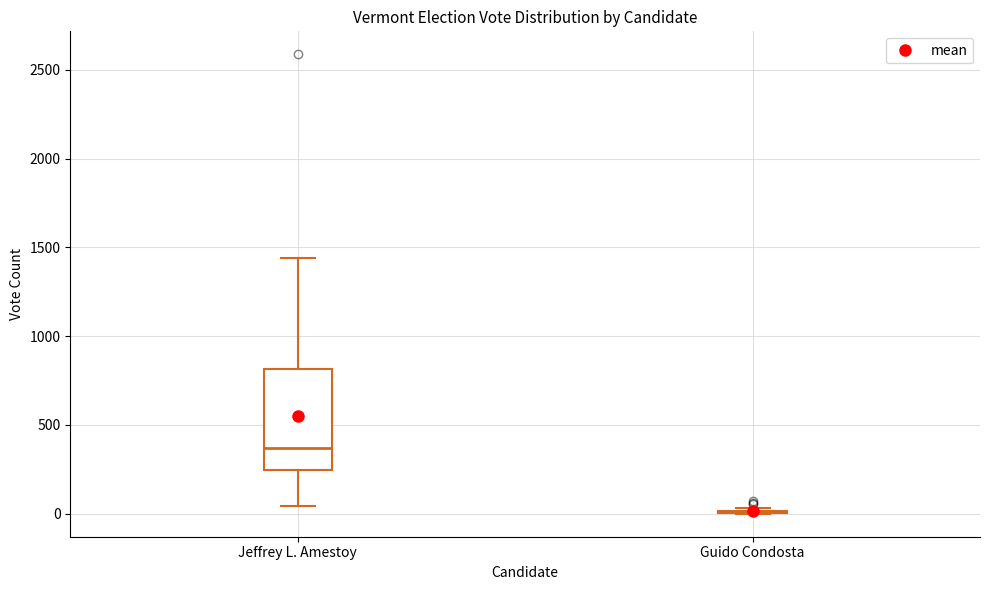

Reading left to right, read every box against the y-axis: the position of its median line, the range the box covers, and the ends of its whiskers. The values are not printed on the chart, so give them approximately, as read against the axis.

Jeffrey L. Amestoy: median 350, box 250 to 800, whiskers 50 to 1450
Guido Condosta: box collapsed to a line at 0, whiskers 0 to 50